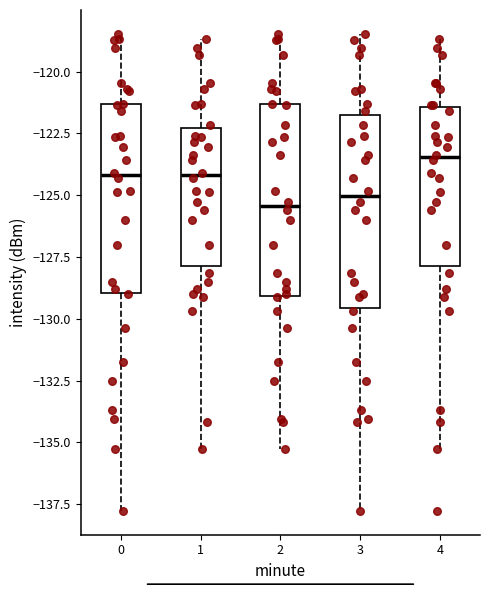

Reading left to right, transcribe this box plot: for each box, give where its median line is, the range the box spans, and where its two whiskers end, as read against the y-axis. The values are not printed on the chart, so give them approximately, as read against the axis.

0: median -124.0, box -129.0 to -121.5, whiskers -138.0 to -118.5
1: median -124.0, box -128.0 to -122.5, whiskers -135.5 to -118.5
2: median -125.5, box -129.0 to -121.5, whiskers -135.5 to -118.5
3: median -125.0, box -129.5 to -121.5, whiskers -138.0 to -118.5
4: median -123.5, box -128.0 to -121.5, whiskers -135.5 to -118.5